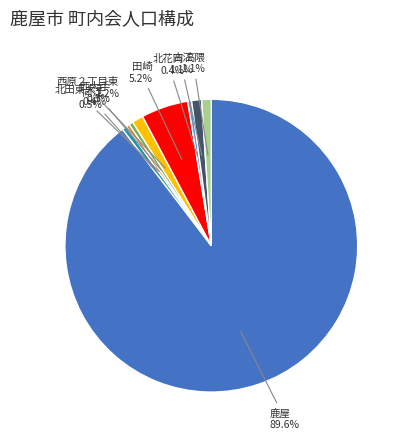

Is there a majority slice in this chart?

Yes